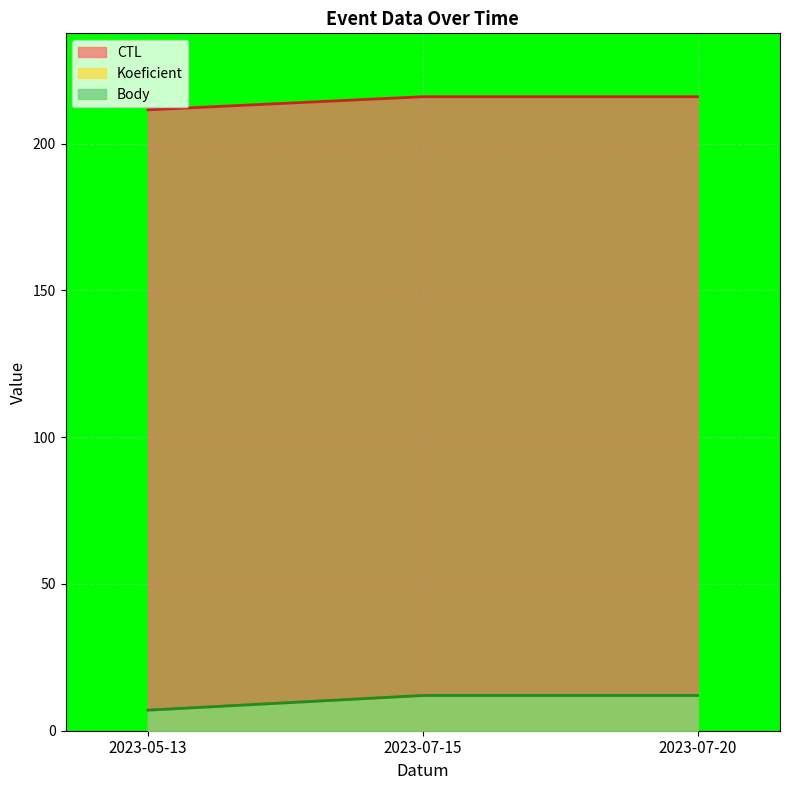

What is the label of the 2nd point from the left?

2023-07-15